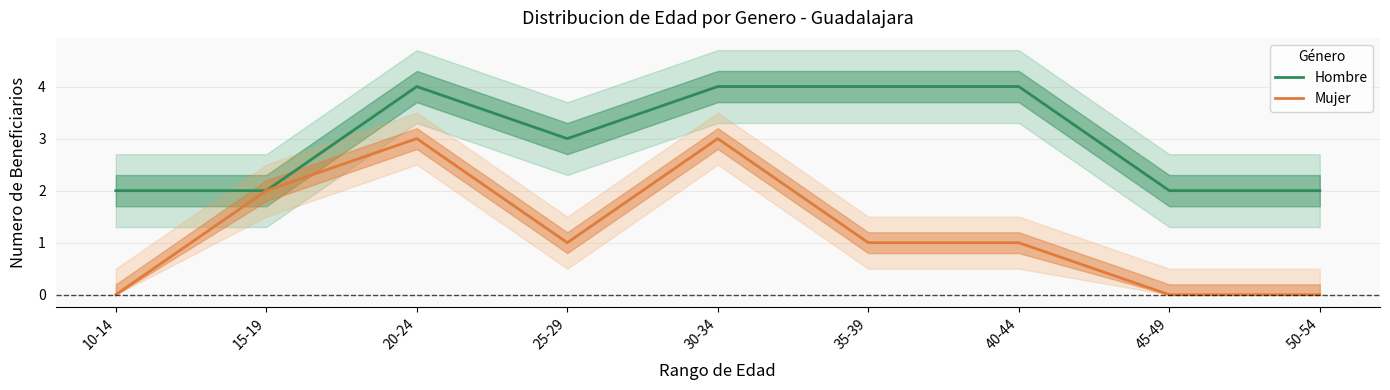

How many lines are shown in the chart?

2